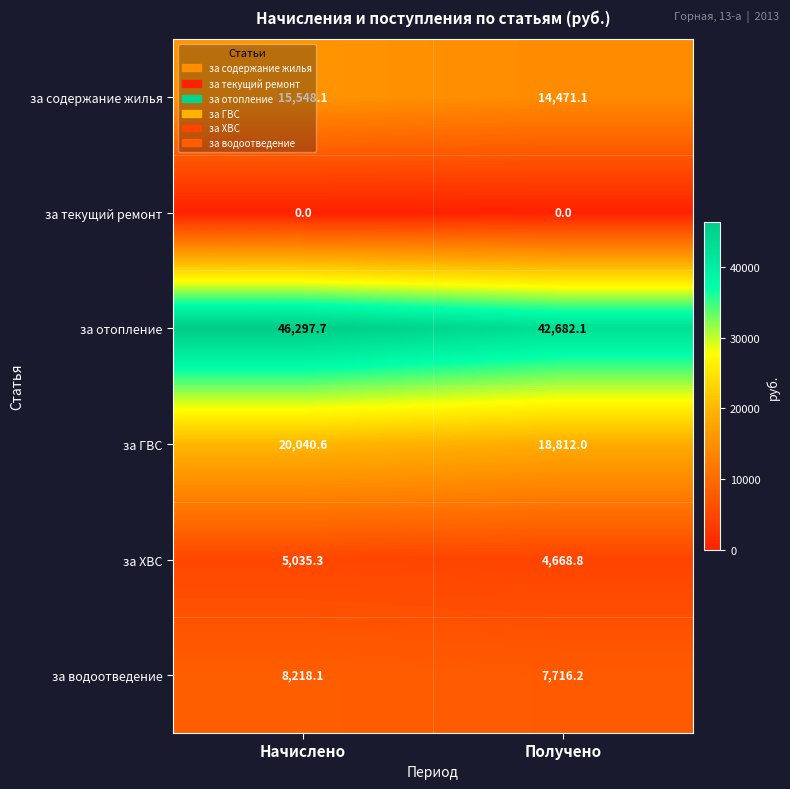

At how many categories does at least one series exceed 35106?

2